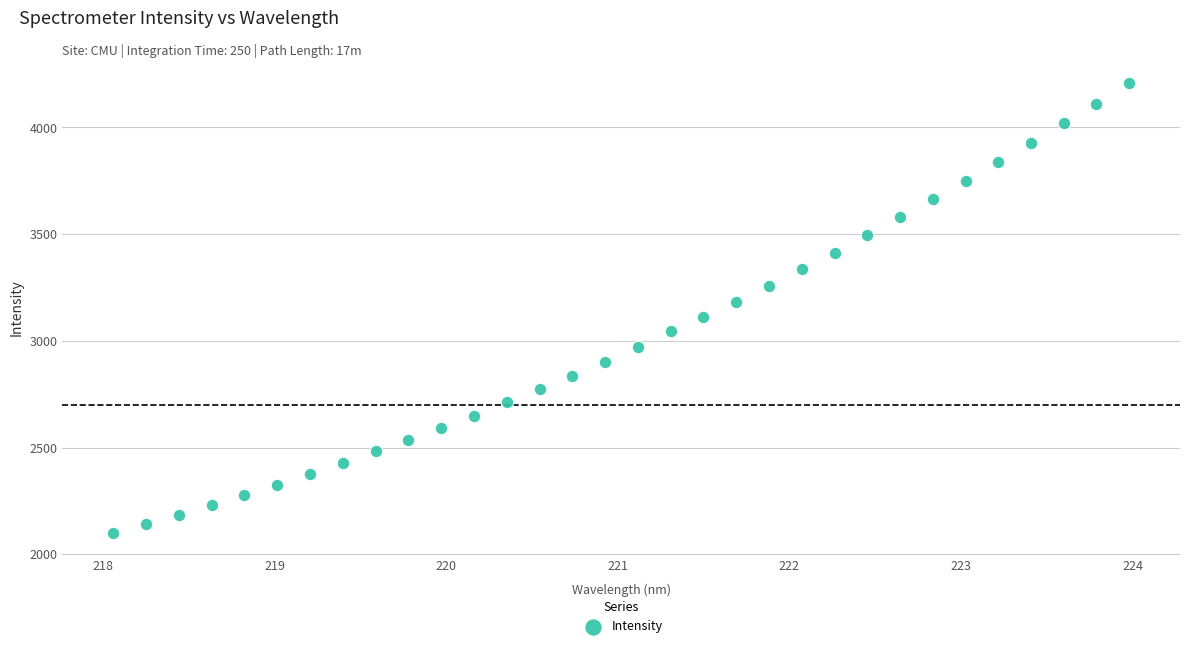

What is the range of Y values (max minus min)?

2106.5